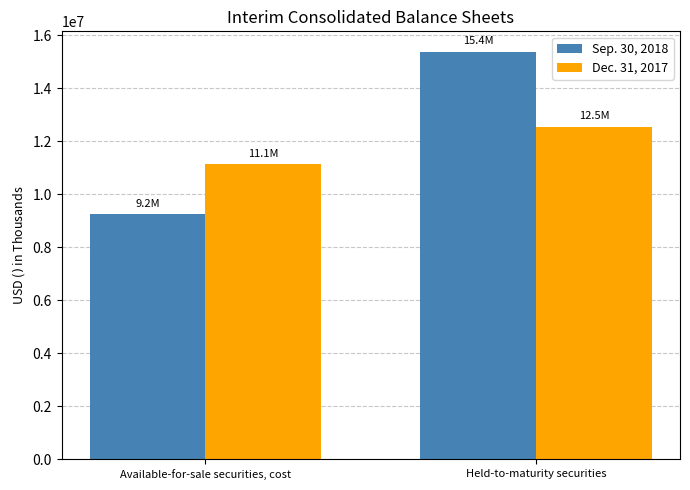

How many bars are there in total?

4